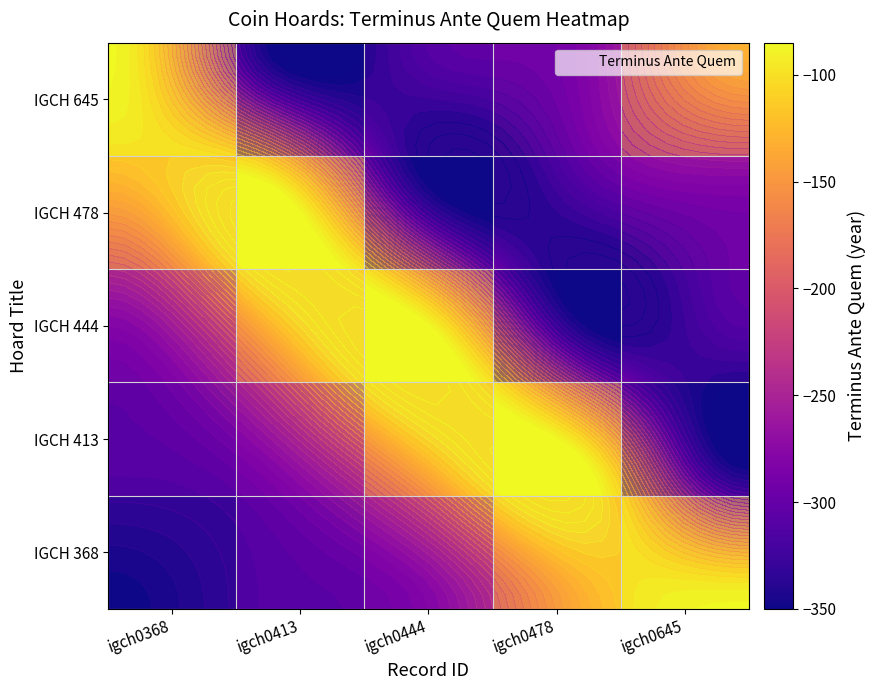

How many values in the IGCH 645 series are below -280?

2